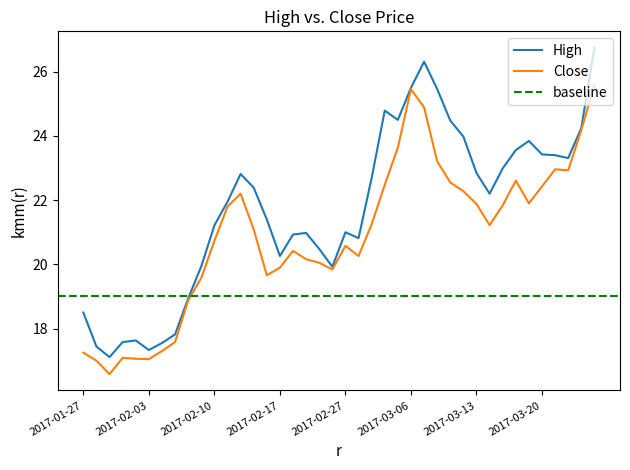

What is the average value of the High series?

21.7